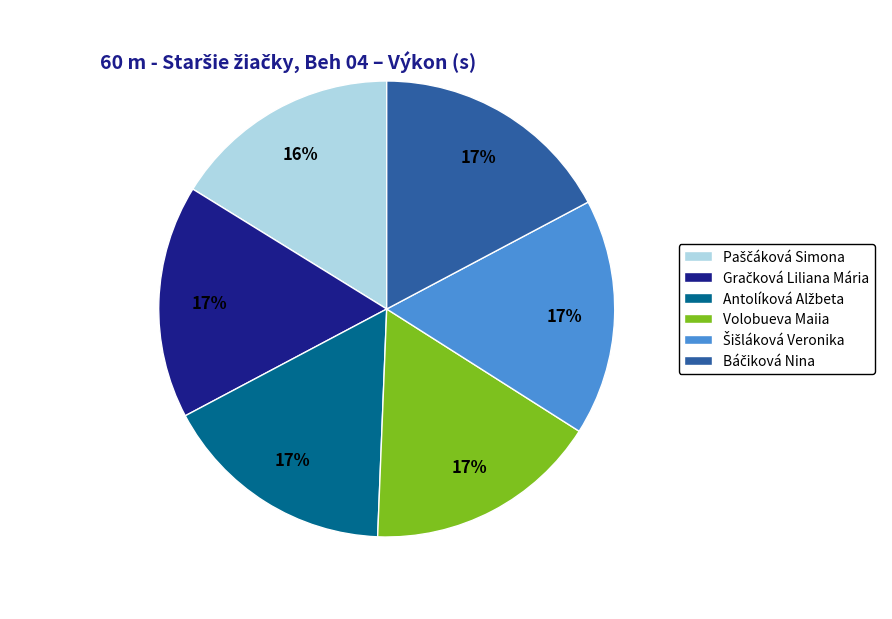

The Volobueva Maiia slice represents 27% of the pie. True or false?

False